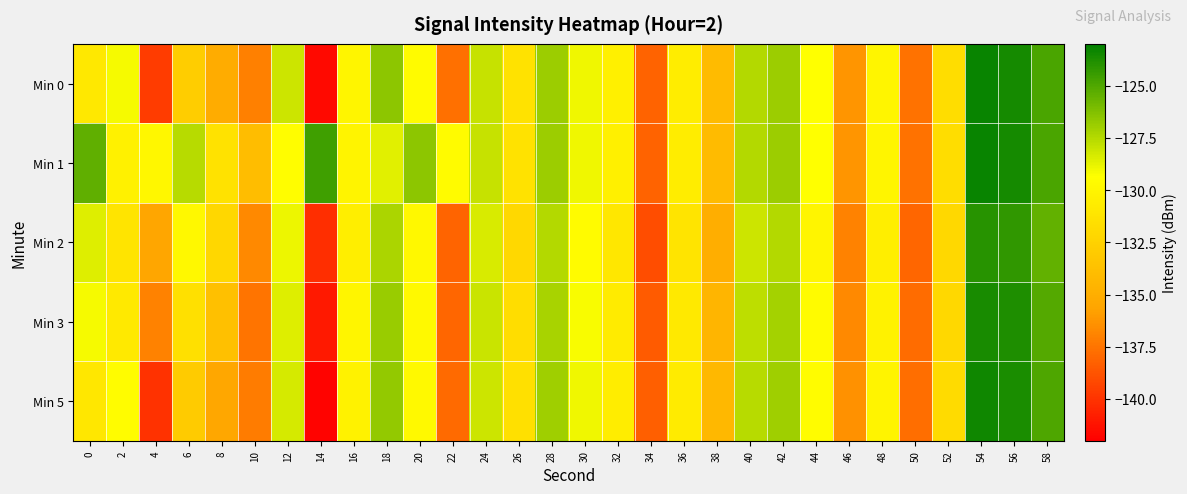

Which series has the largest total across all categories?

Min 1